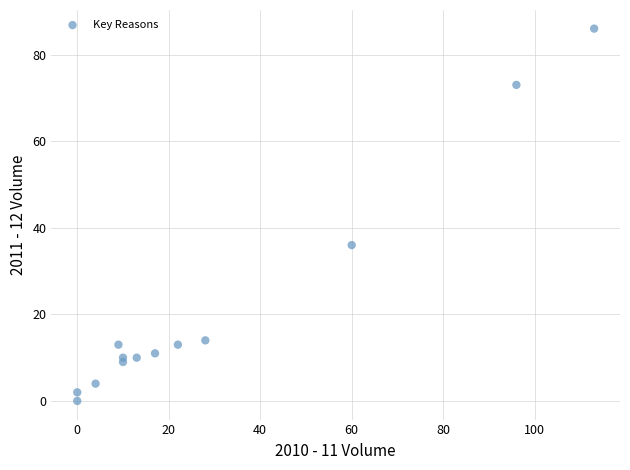

What Y value in the scatter plot is closest to 43?

36